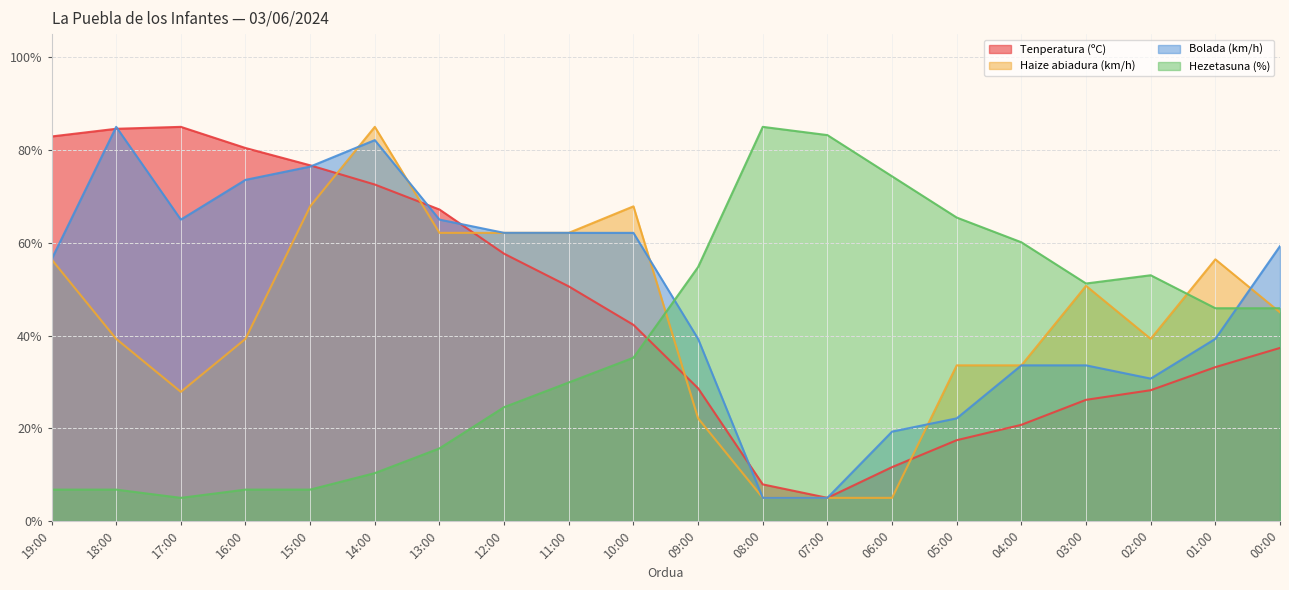

True or false: Bolada (km/h) and Hezetasuna (%) intersect in this chart.

True